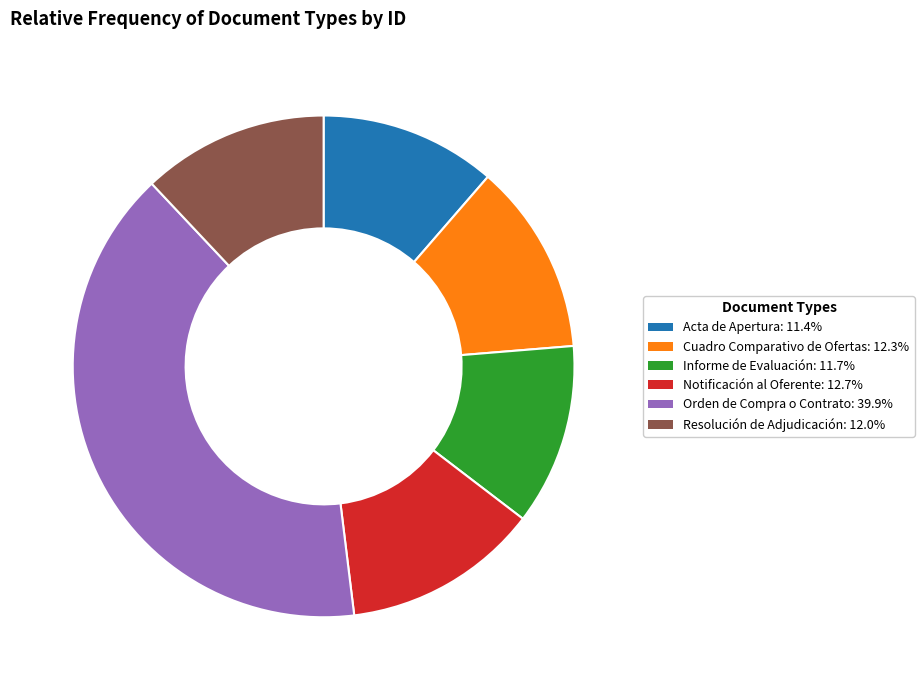

Do Orden de Compra o Contrato and Cuadro Comparativo de Ofertas together represent more than half of the pie?

Yes